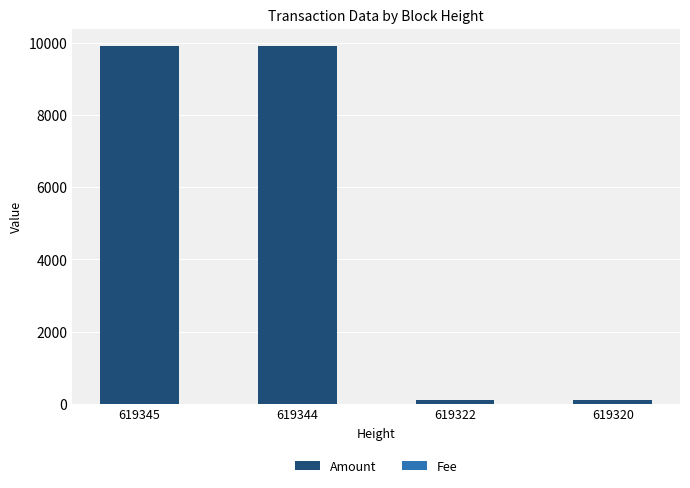

True or false: Amount has a value of 9899.0 at 619345.

True